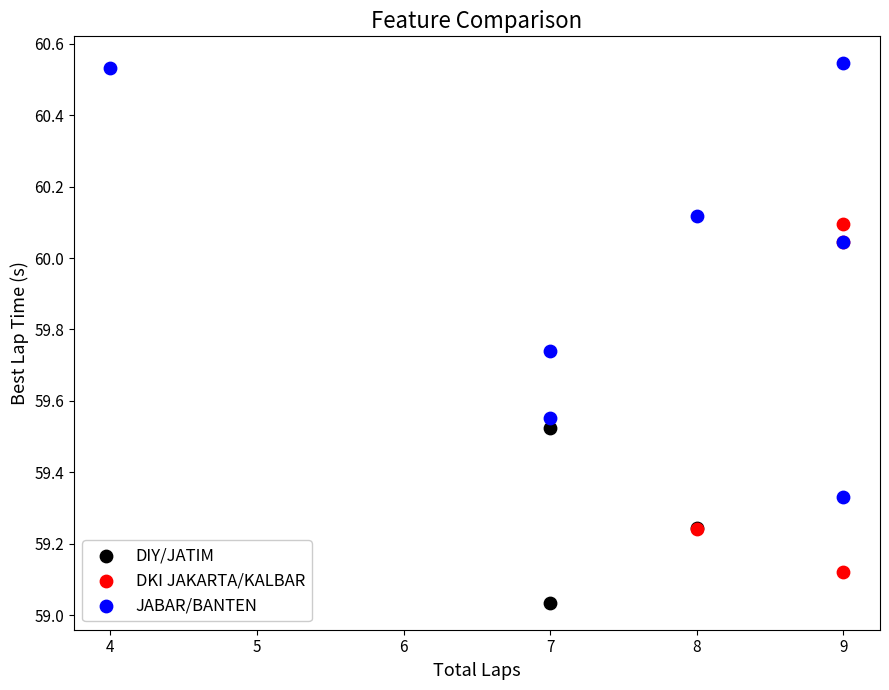

Which series reaches the minimum Y coordinate?

DIY/JATIM